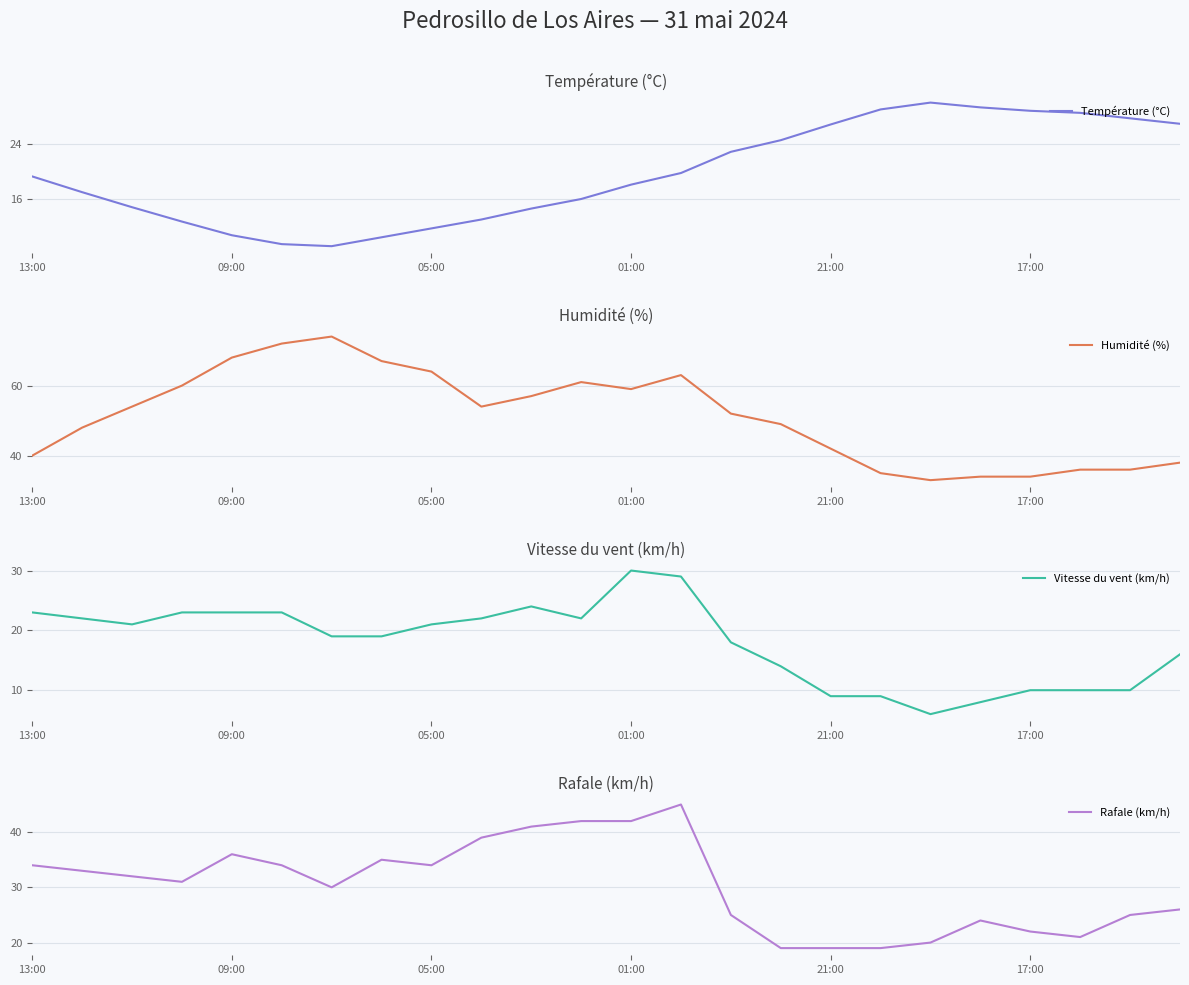

How many data points does each series have?

24